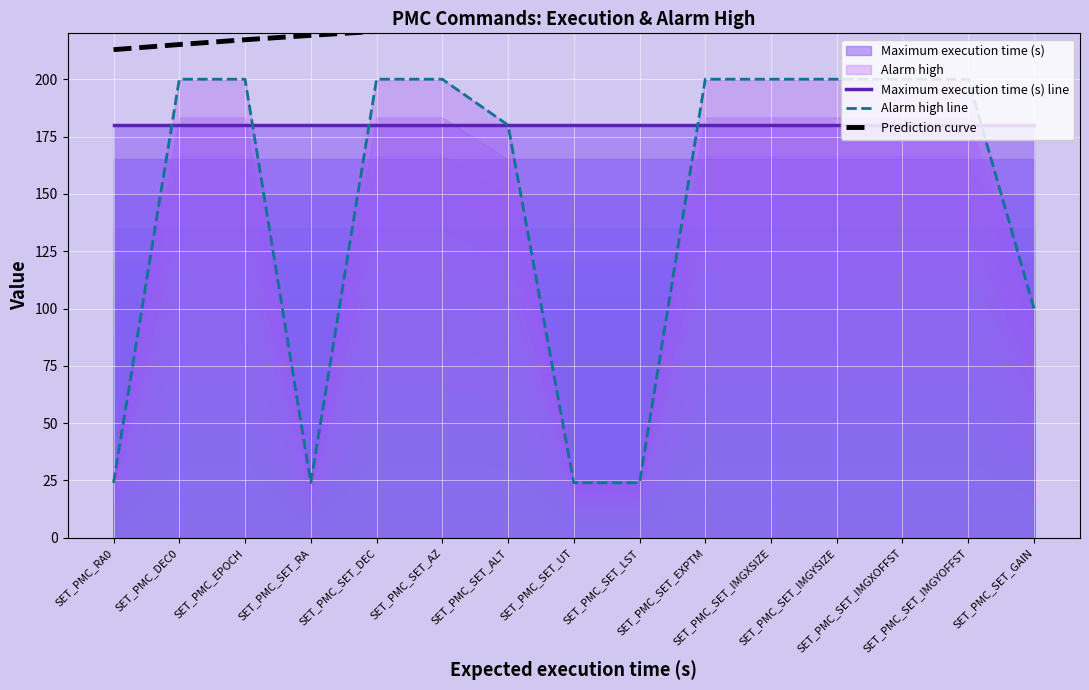

Is it true that Prediction curve equals 73.0 at SET_PMC_RA0?

False